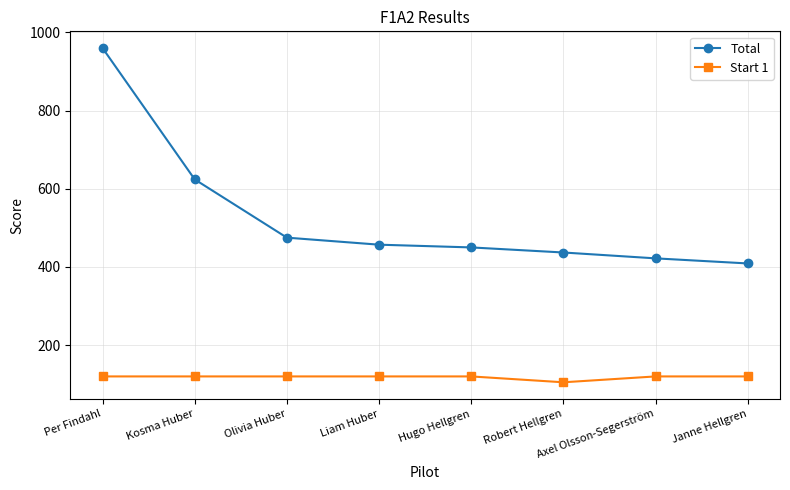

At which label is Total closest to 684?

Kosma Huber